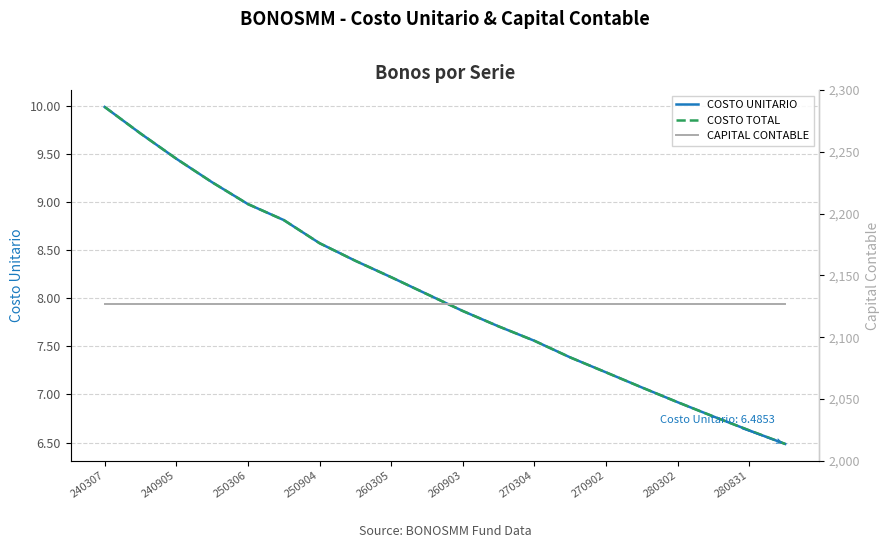

Reading left to right, transcribe all the data shown in this chart.

COSTO UNITARIO: 10.0	9.7	9.5	9.2	9.0	8.8	8.6	8.4	8.2	8.0	7.9	7.7	7.6	7.4	7.2	7.1	6.9	6.8	6.6	6.5
COSTO TOTAL: 10.0	9.7	9.5	9.2	9.0	8.8	8.6	8.4	8.2	8.0	7.9	7.7	7.6	7.4	7.2	7.1	6.9	6.8	6.6	6.5
CAPITAL CONTABLE: 2126.7	2126.7	2126.7	2126.7	2126.7	2126.7	2126.7	2126.7	2126.7	2126.7	2126.7	2126.7	2126.7	2126.7	2126.7	2126.7	2126.7	2126.7	2126.7	2126.7